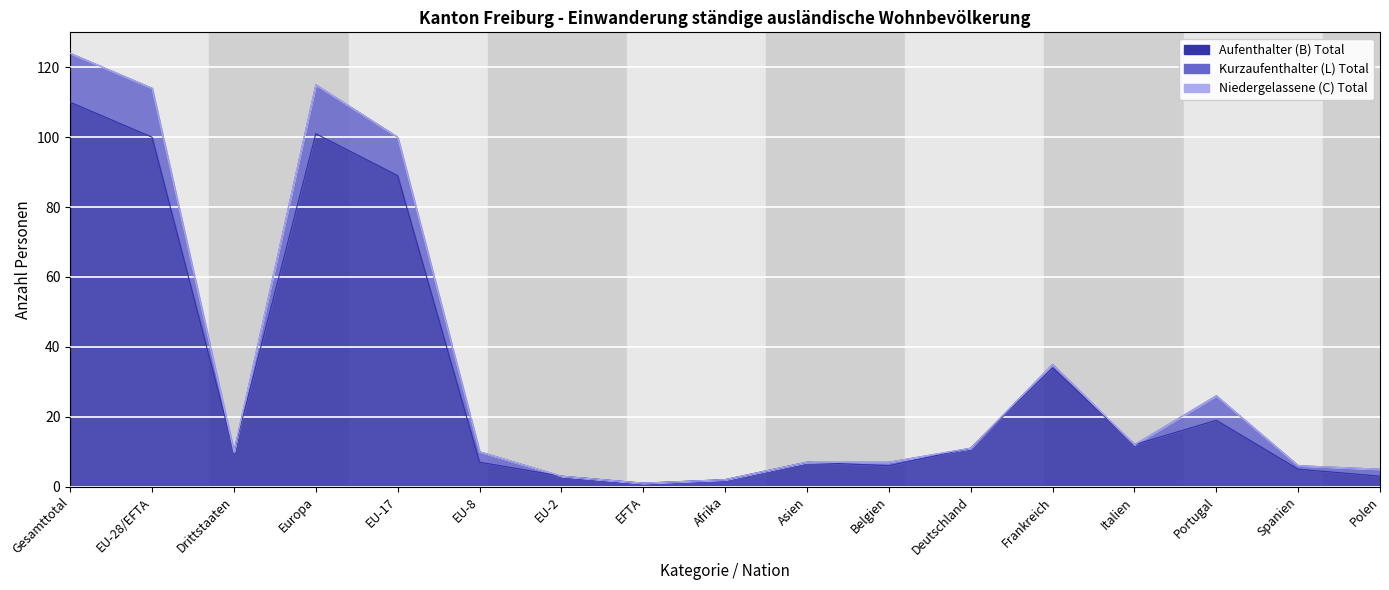

Which series changed the most between EU-28/EFTA and Spanien?

Aufenthalter (B) Total